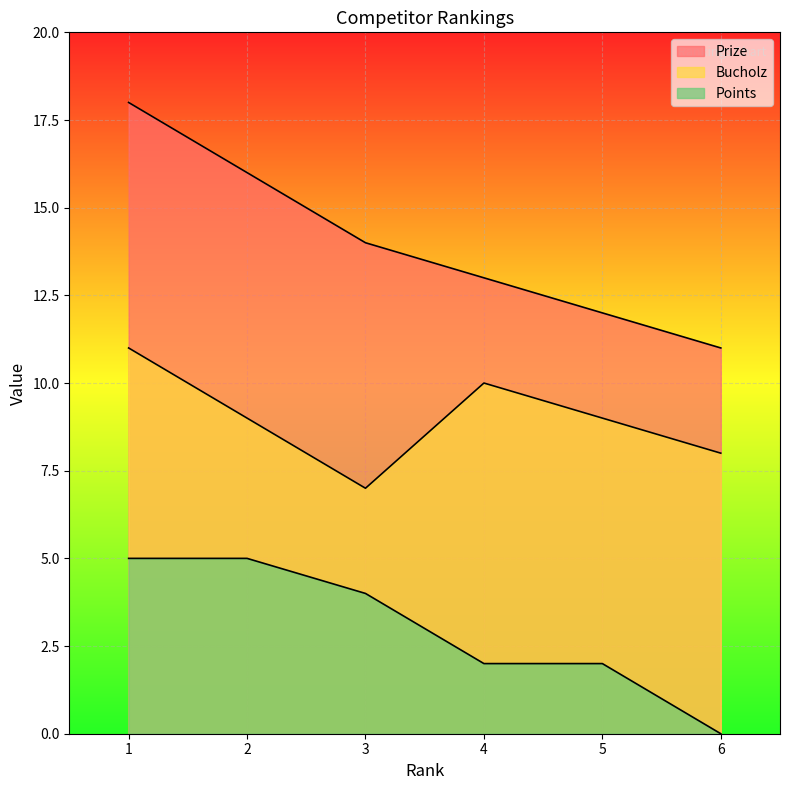

Between 6 and 2, which is larger?

2